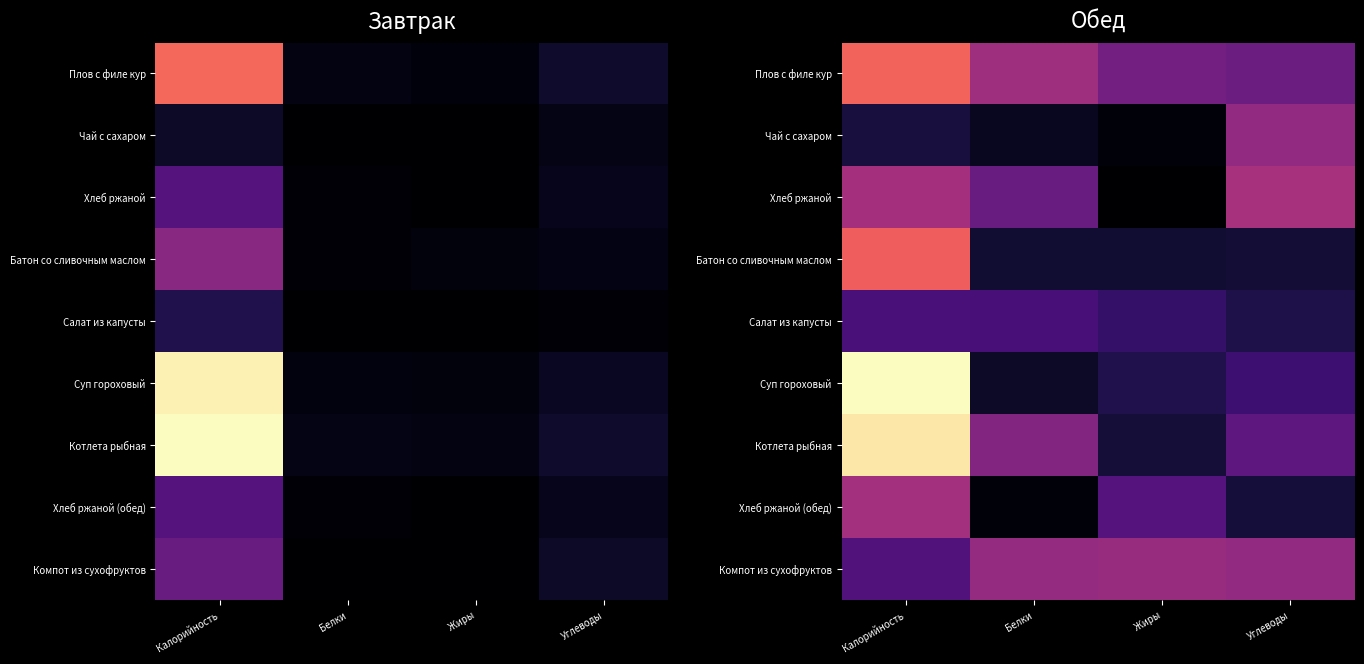

At how many categories does at least one series exceed 0?

4